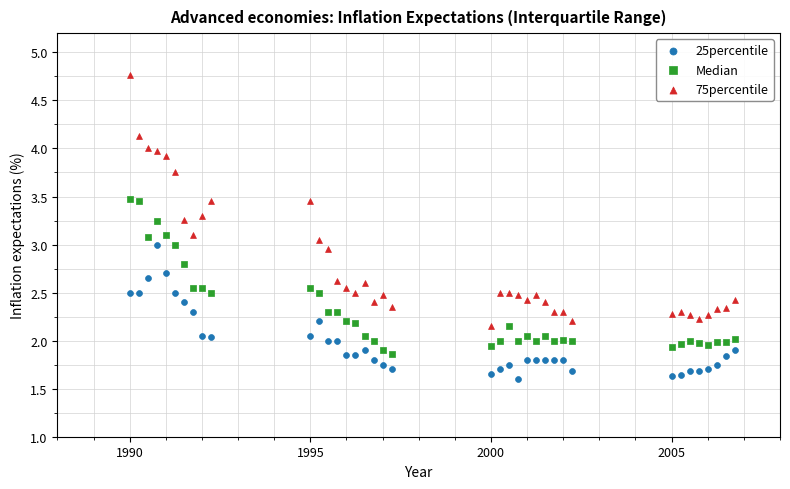

What are all the series names shown in the legend?

25percentile, Median, 75percentile